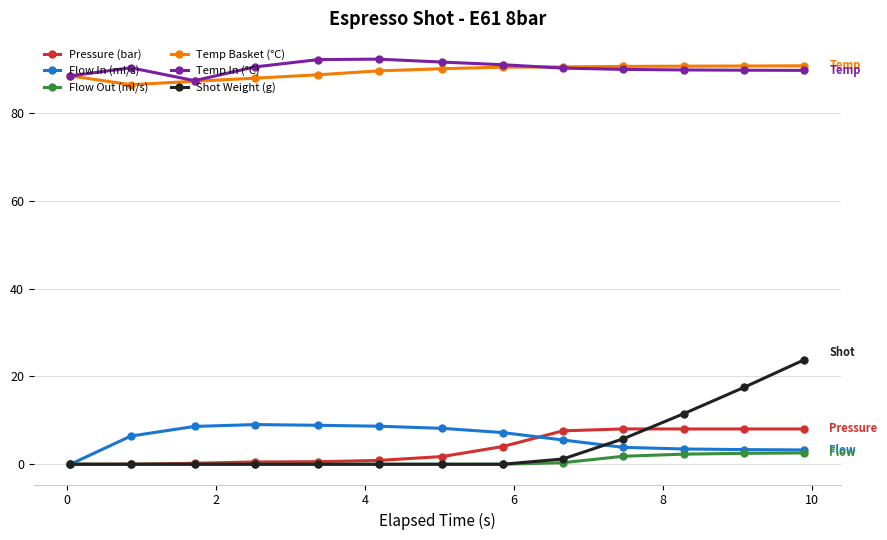

Which series ends up on top after the final intersection of Shot Weight (g) and Flow In (ml/s)?

Shot Weight (g)